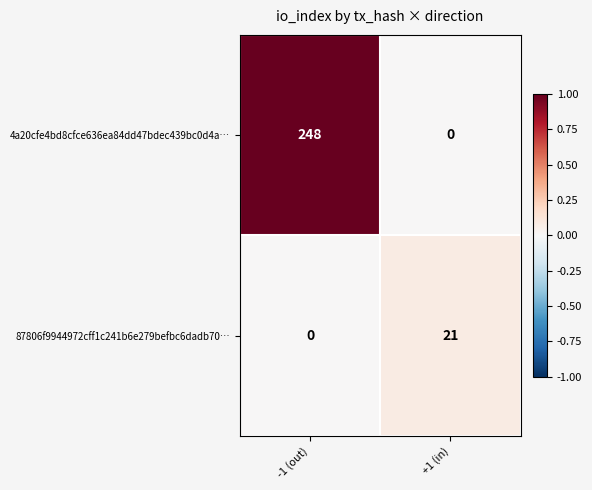

Reading left to right, what are all the values shown in this chart?

4a20cfe4bd8cfce636ea84dd47bdec439bc0d4a…: -1 (out)=248	+1 (in)=0
87806f9944972cff1c241b6e279befbc6dadb70…: -1 (out)=0	+1 (in)=21